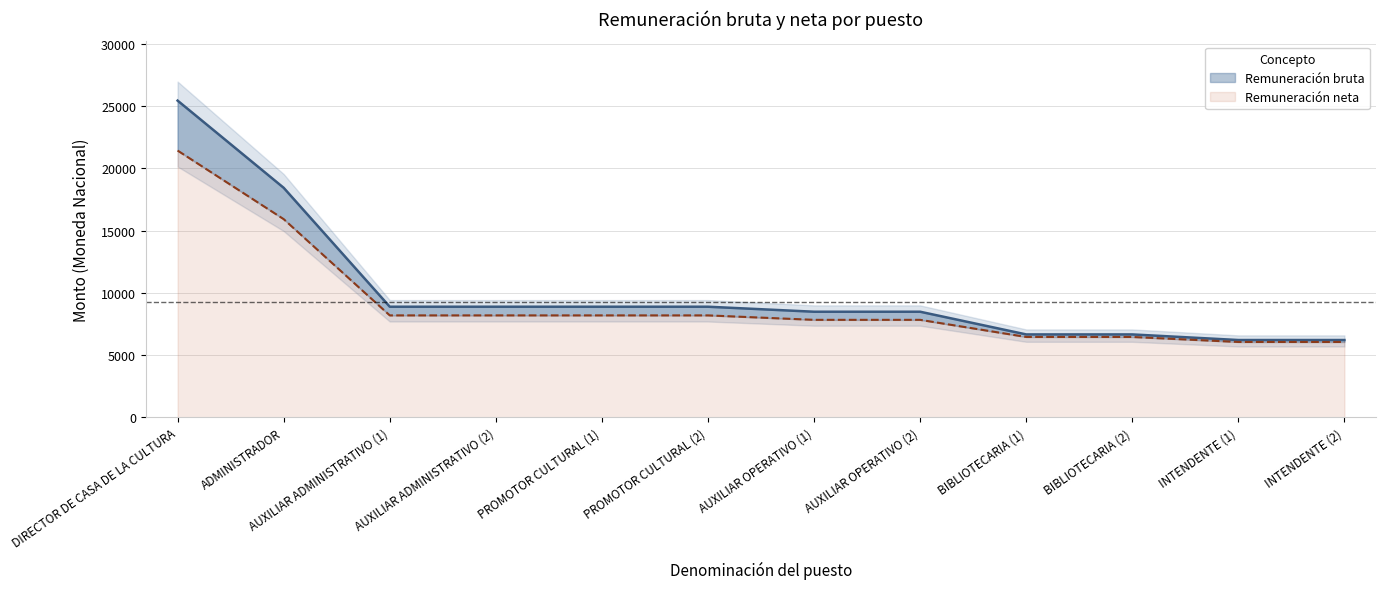

Reading left to right, transcribe all the data shown in this chart.

Remuneración bruta: DIRECTOR DE CASA DE LA CULTURA=25448	ADMINISTRADOR=18442	AUXILIAR ADMINISTRATIVO (1)=8886	AUXILIAR ADMINISTRATIVO (2)=8886	PROMOTOR CULTURAL (1)=8886	PROMOTOR CULTURAL (2)=8886	AUXILIAR OPERATIVO (1)=8484	AUXILIAR OPERATIVO (2)=8484	BIBLIOTECARIA (1)=6660	BIBLIOTECARIA (2)=6660	INTENDENTE (1)=6210	INTENDENTE (2)=6210
Remuneración neta: DIRECTOR DE CASA DE LA CULTURA=21434	ADMINISTRADOR=15924	AUXILIAR ADMINISTRATIVO (1)=8190	AUXILIAR ADMINISTRATIVO (2)=8190	PROMOTOR CULTURAL (1)=8190	PROMOTOR CULTURAL (2)=8190	AUXILIAR OPERATIVO (1)=7832	AUXILIAR OPERATIVO (2)=7832	BIBLIOTECARIA (1)=6456	BIBLIOTECARIA (2)=6456	INTENDENTE (1)=6054	INTENDENTE (2)=6054